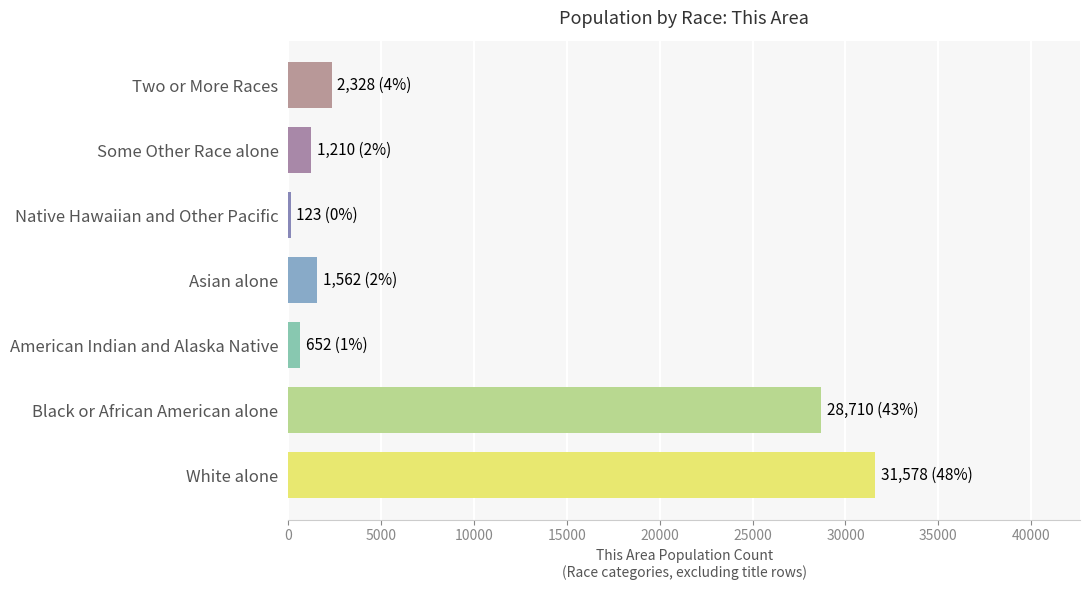

What is the sum of all values?

66163